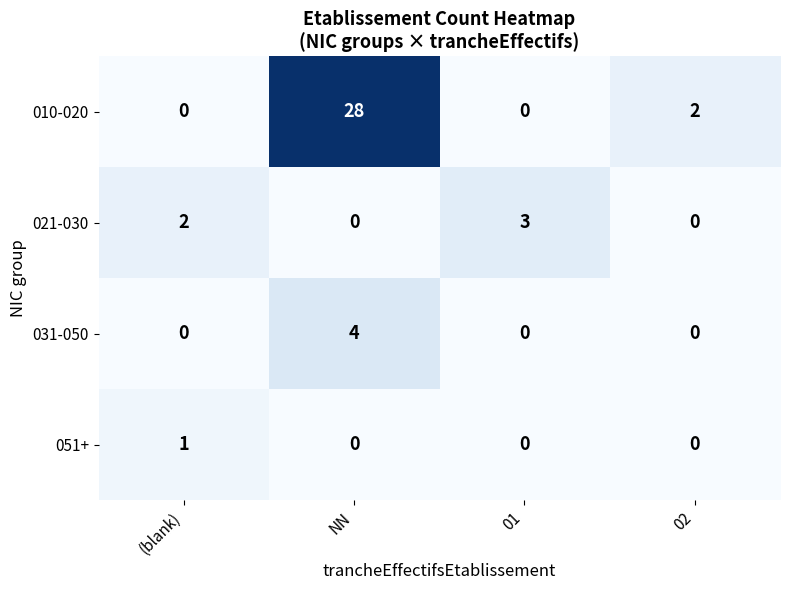

What is the total value across all series at 02?

2